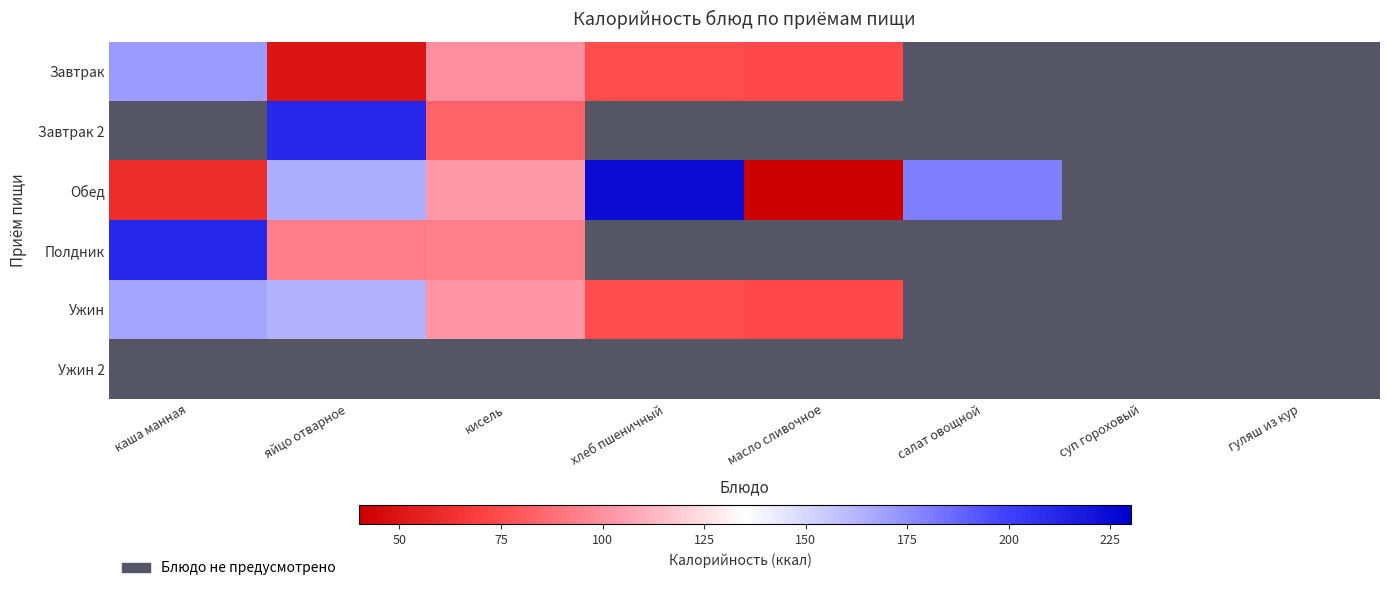

What is the difference between the highest and lowest values at яйцо отварное?

160.8